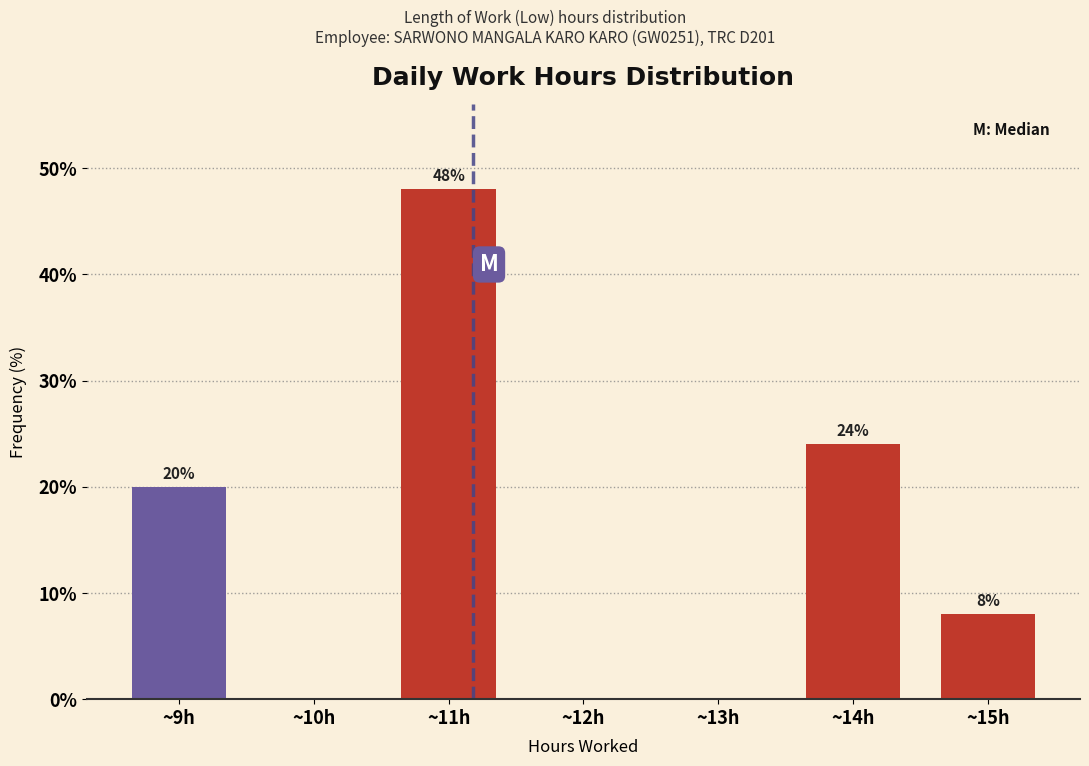

Over which range of the x-axis is the bar tallest?

10.5 to 11.5